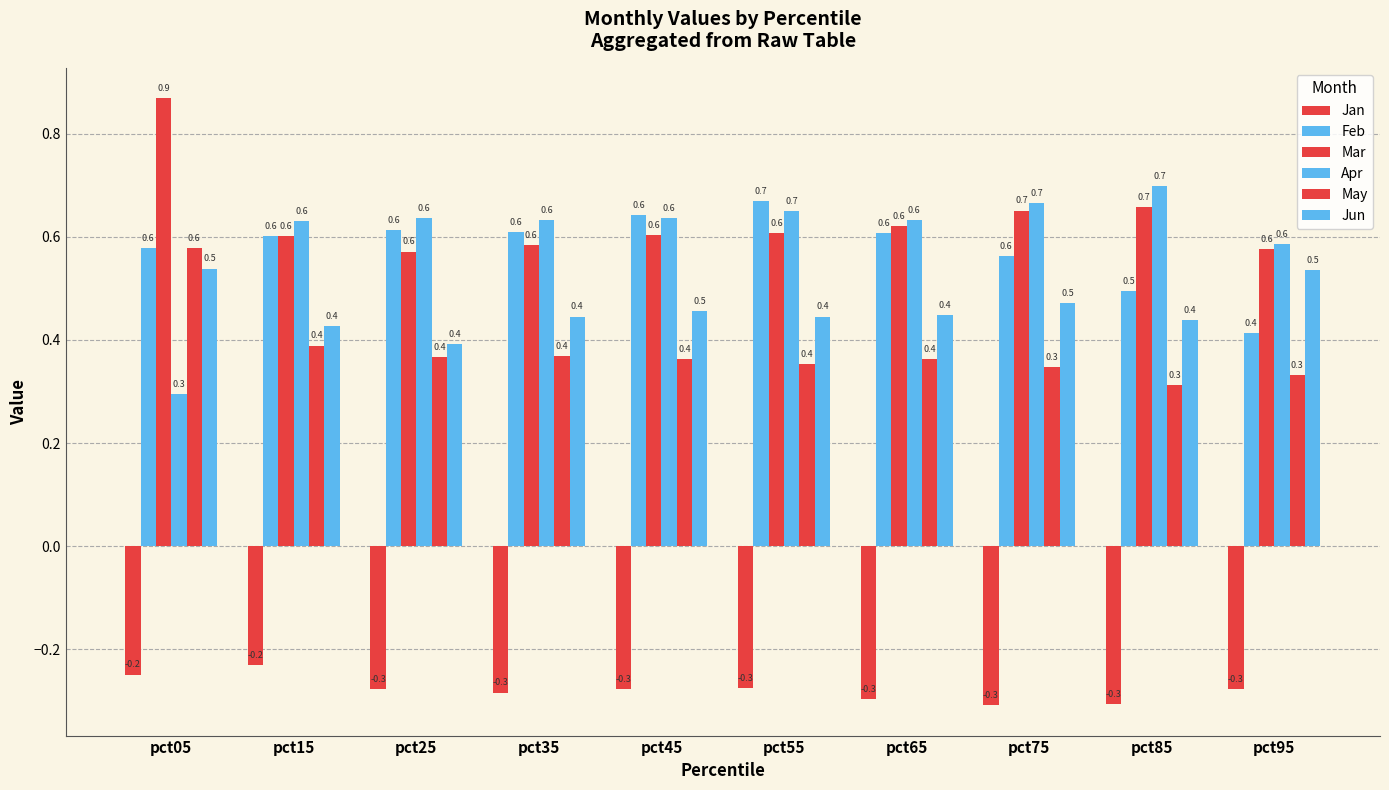

At which category is the sum across all series the highest?

pct05